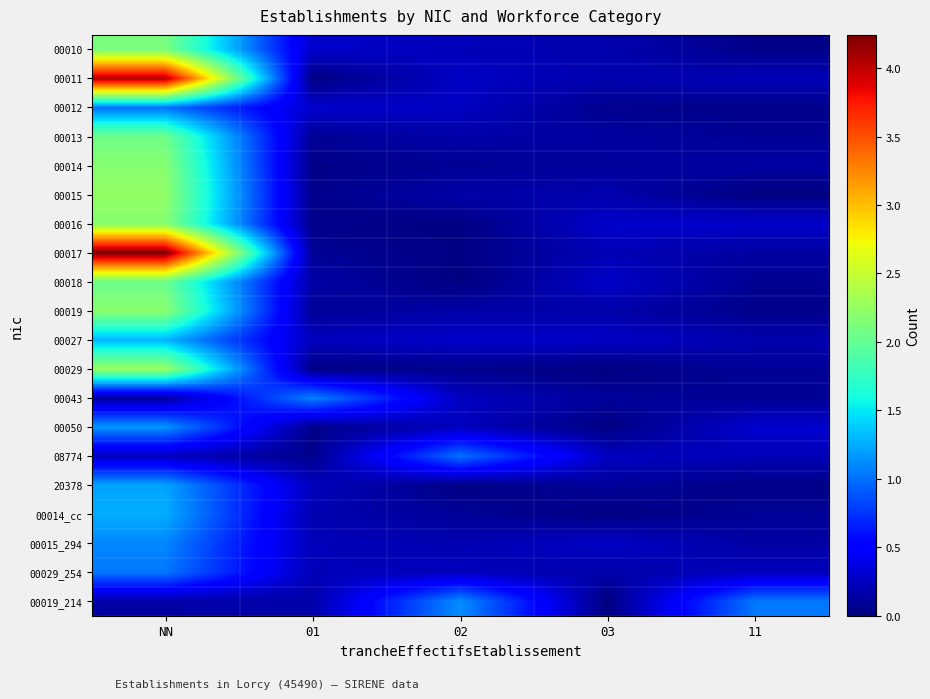

Between 01 and 03, which series saw the biggest shift?

00043